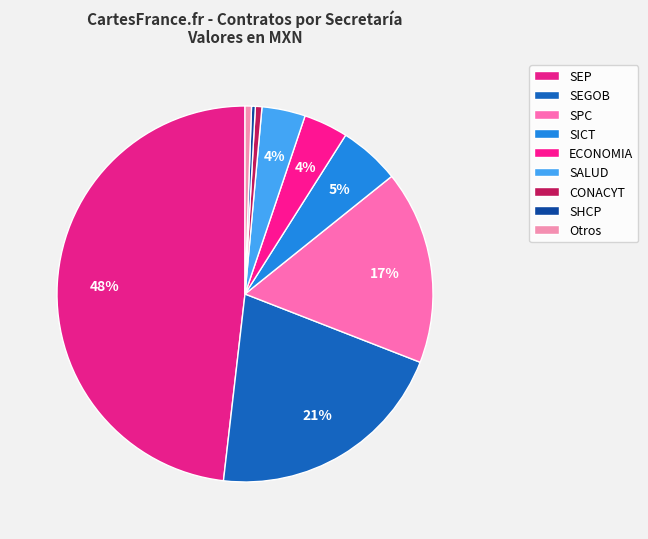

Count the number of slices in the pie.

9